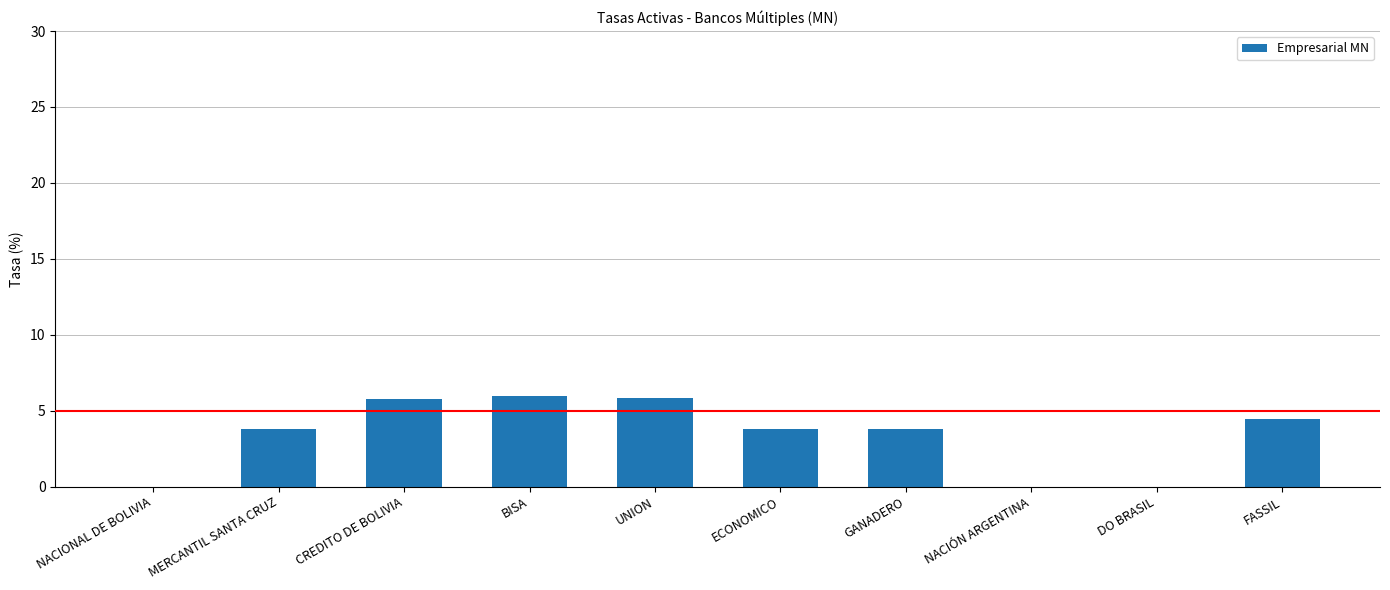

How many series are shown in this chart?

1